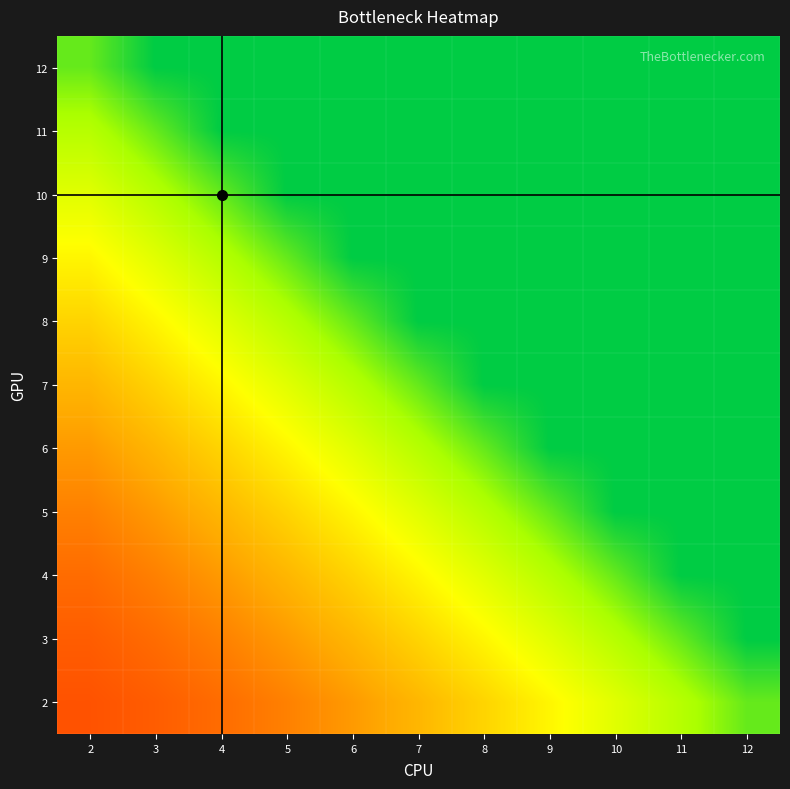

Reading right to left, list all the values displayed in this chart.

12: 12=0	11=0	10=0	9=0	8=0	7=0	6=0	5=0	4=0	3=0	2=12
11: 12=0	11=0	10=0	9=0	8=0	7=0	6=0	5=0	4=0	3=12	2=23
10: 12=0	11=0	10=0	9=0	8=0	7=0	6=0	5=0	4=12	3=23	2=33
9: 12=0	11=0	10=0	9=0	8=0	7=0	6=0	5=12	4=23	3=33	2=42
8: 12=0	11=0	10=0	9=0	8=0	7=0	6=12	5=23	4=33	3=42	2=50
7: 12=0	11=0	10=0	9=0	8=0	7=12	6=23	5=33	4=42	3=50	2=57
6: 12=0	11=0	10=0	9=0	8=12	7=23	6=33	5=42	4=50	3=57	2=63
5: 12=0	11=0	10=0	9=12	8=23	7=33	6=42	5=50	4=57	3=63	2=68
4: 12=0	11=0	10=12	9=23	8=33	7=42	6=50	5=57	4=63	3=68	2=72
3: 12=0	11=12	10=23	9=33	8=42	7=50	6=57	5=63	4=68	3=72	2=75
2: 12=12	11=23	10=33	9=42	8=50	7=57	6=63	5=68	4=72	3=75	2=77